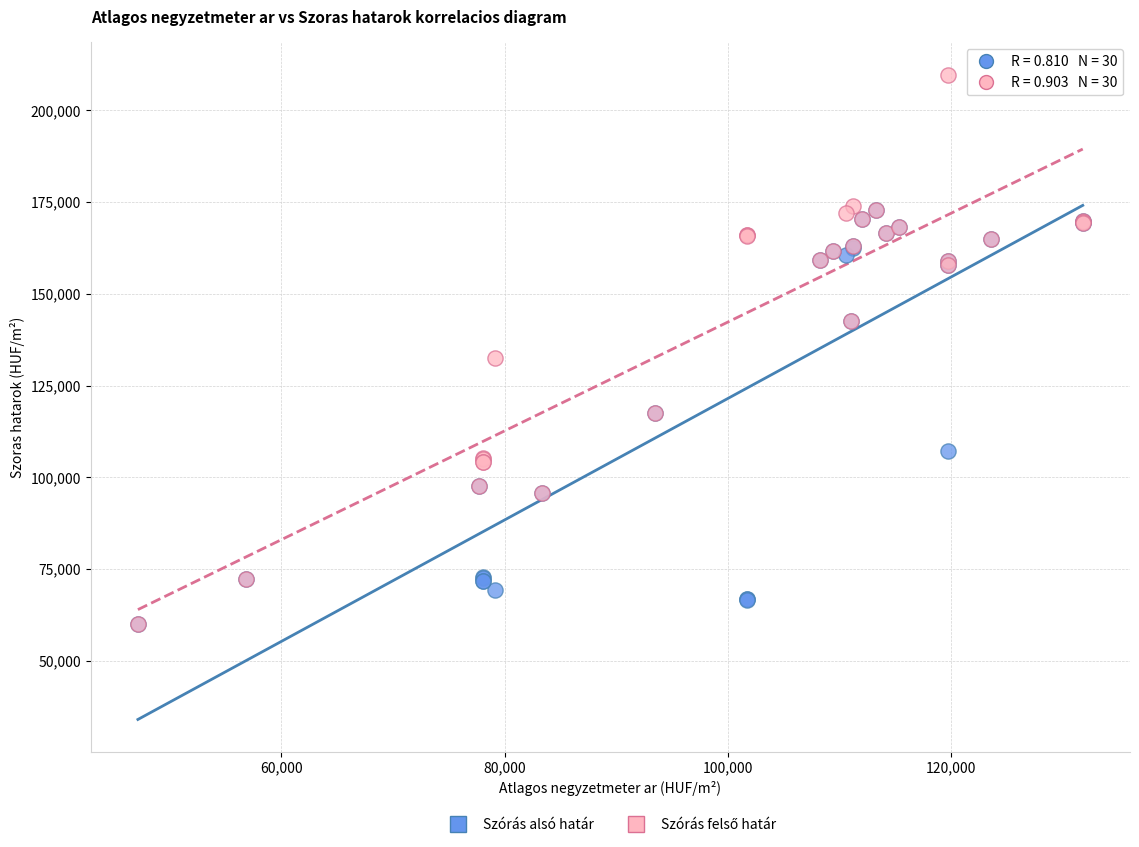

Across all series, what Y value is closest to 134921?

132600